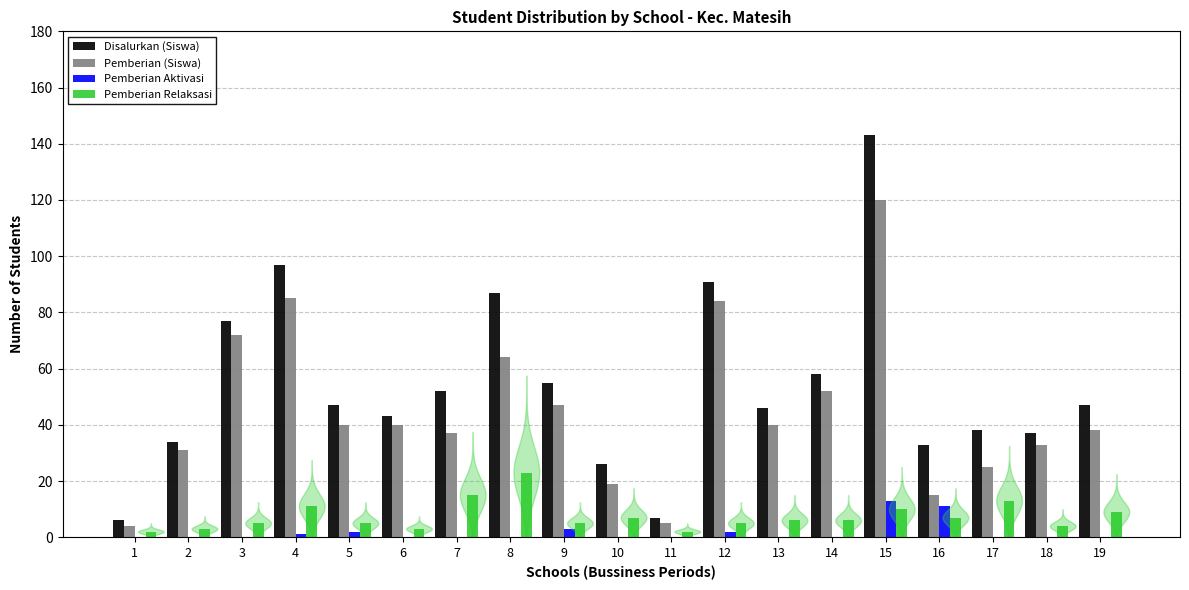

What is the sum of all Disalurkan (Siswa) values?

1024